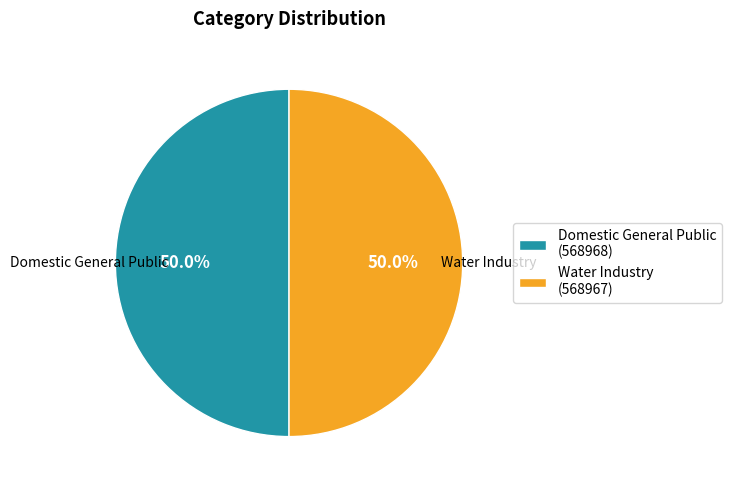

To the nearest percent, what is the combined percentage of Water Industry and Domestic General Public?

100%